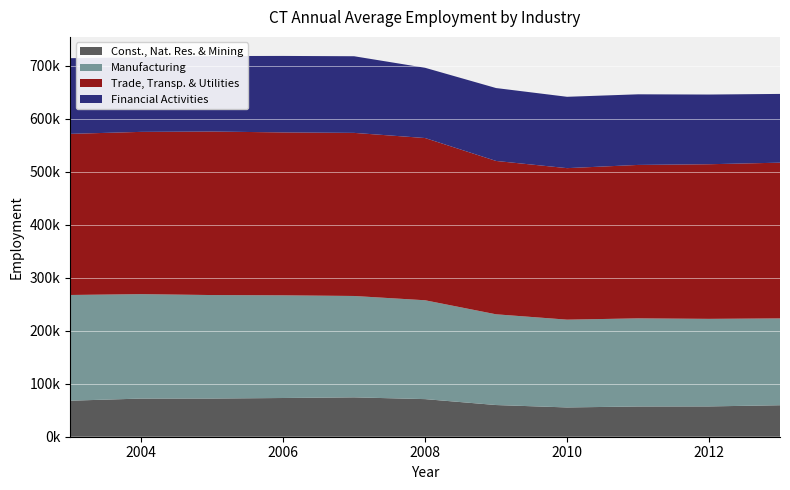

Reading right to left, list all the values displayed in this chart.

Const., Nat. Res. & Mining: 59412	57184	57054	55258	59788	70953	74294	73058	72048	71985	67986
Manufacturing: 163828	165206	166279	165637	171207	186522	191264	193727	195253	197036	199444
Trade, Transp. & Utilities: 293845	291745	289485	285858	289336	306096	307736	307367	308544	306171	303998
Financial Activities: 129721	131502	133252	134632	137556	132553	144612	144335	142404	140695	142808